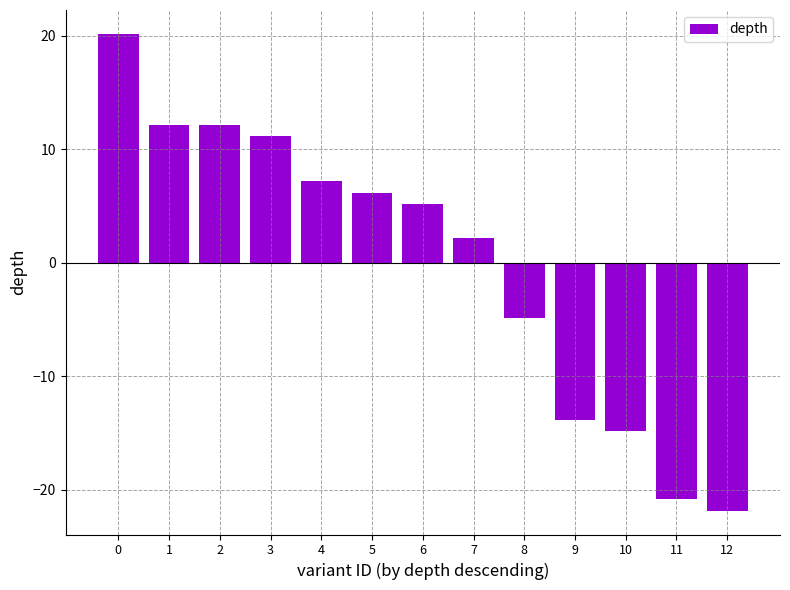

What is the ratio of the value at 3 to the value at 7?

5.2